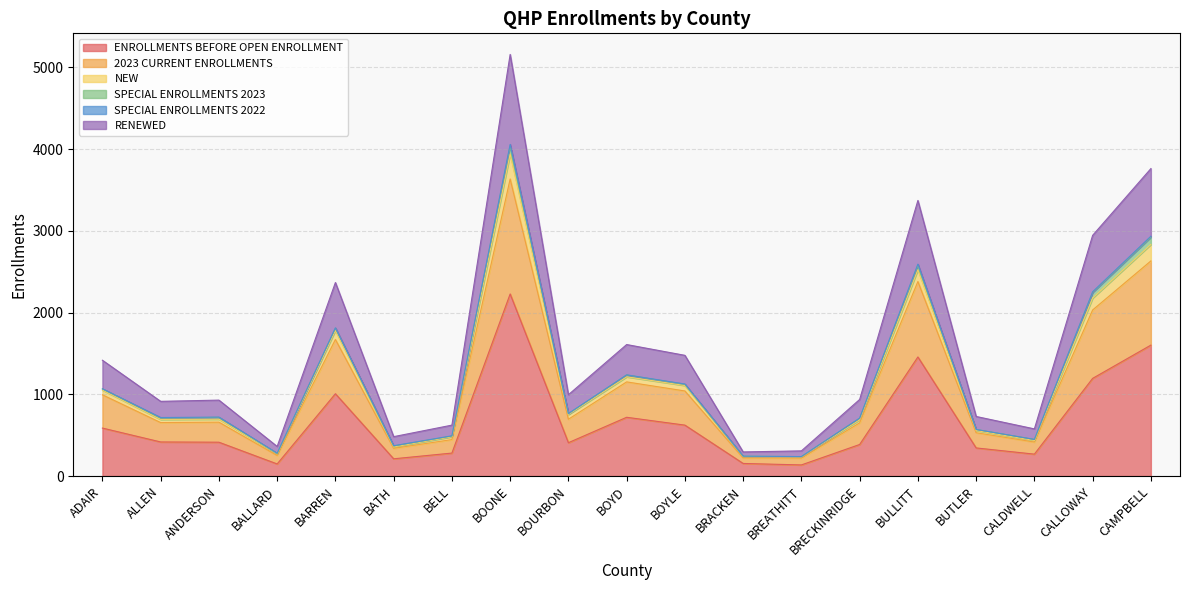

Between BOYLE and ADAIR, which is larger?

BOYLE